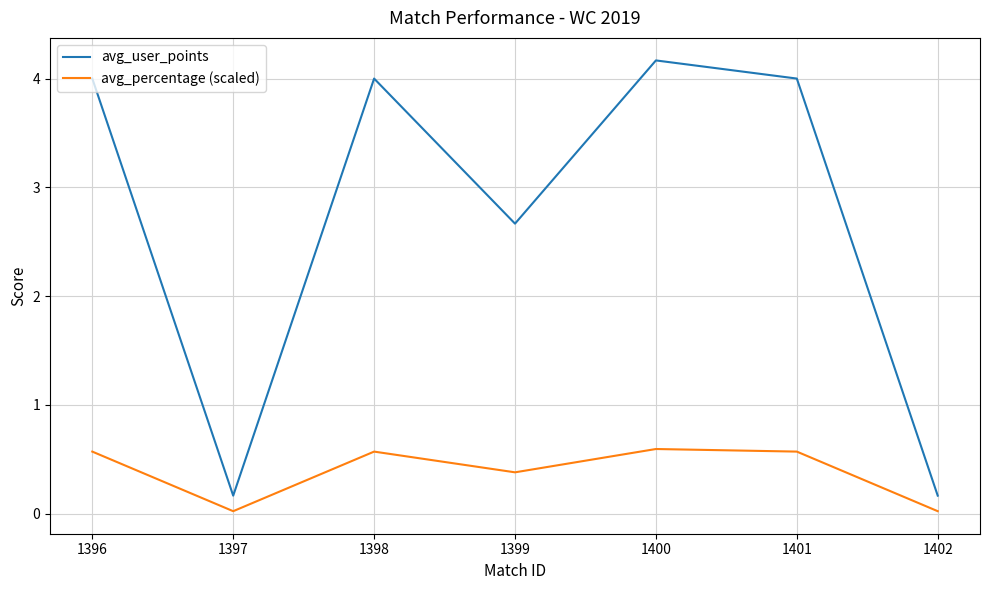

The avg_percentage (scaled) series shows 1.0 at 1400. True or false?

False